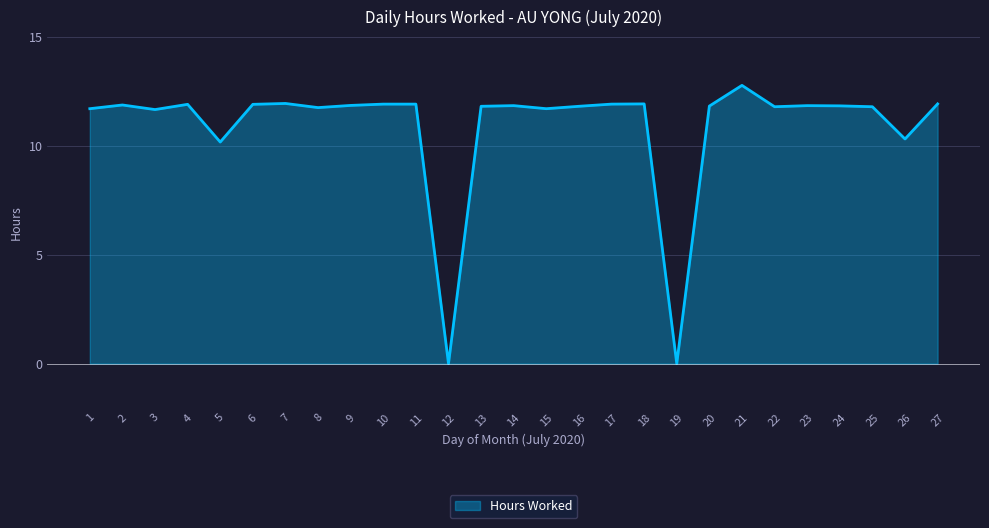

The value at 3 is 17.0. True or false?

False